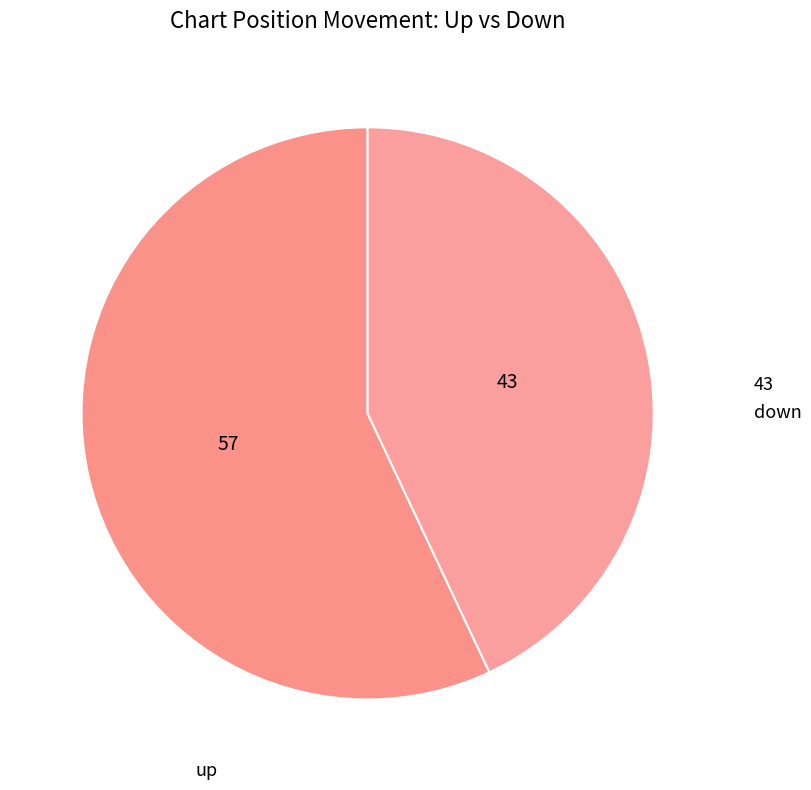

Combined, do down and up account for over 50%?

Yes